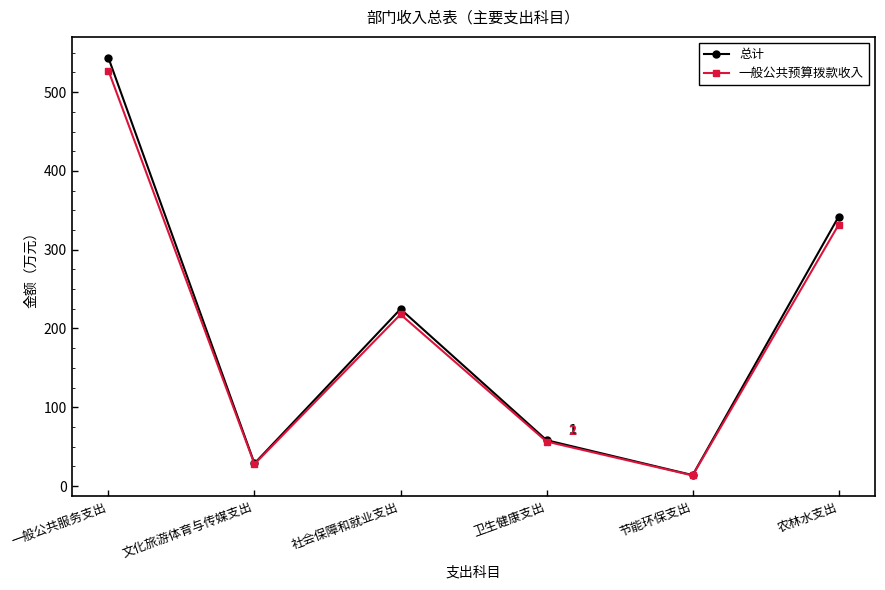

True or false: 一般公共预算拨款收入 has a value of 527.3 at 一般公共服务支出.

True